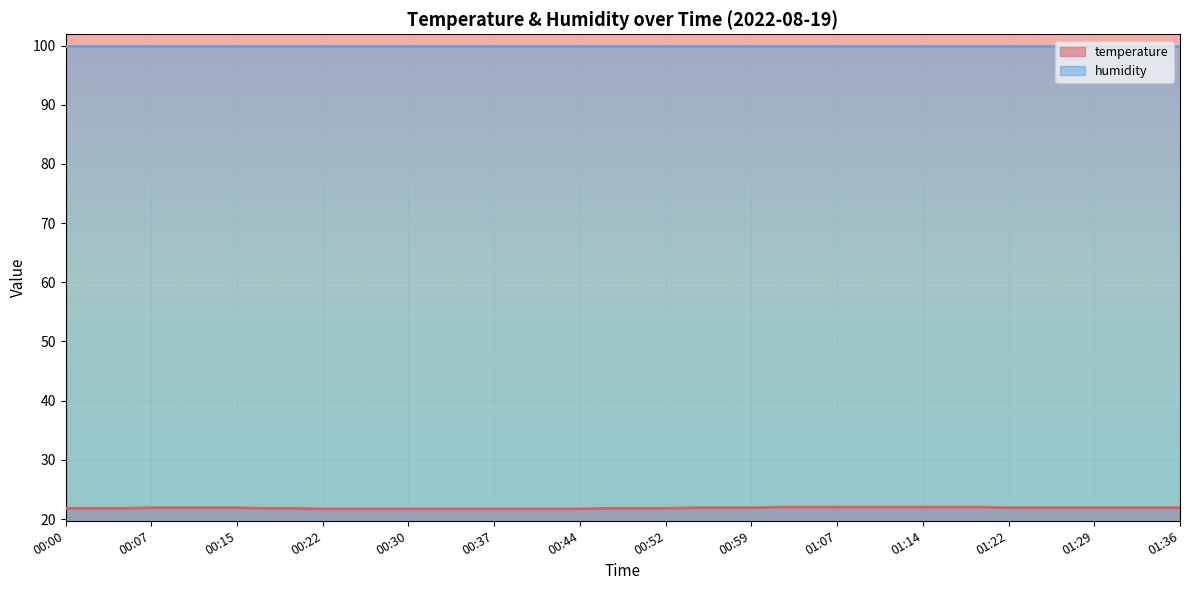

Rank the series by their maximum value, from highest to lowest.

humidity, temperature